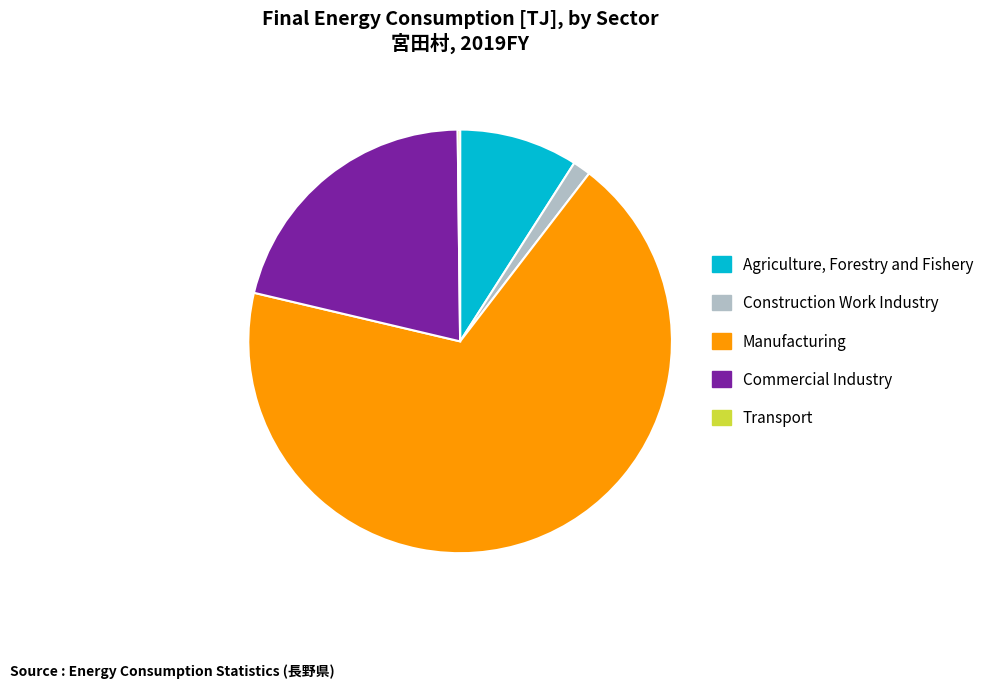

Combined, do Construction Work Industry and Commercial Industry account for over 50%?

No